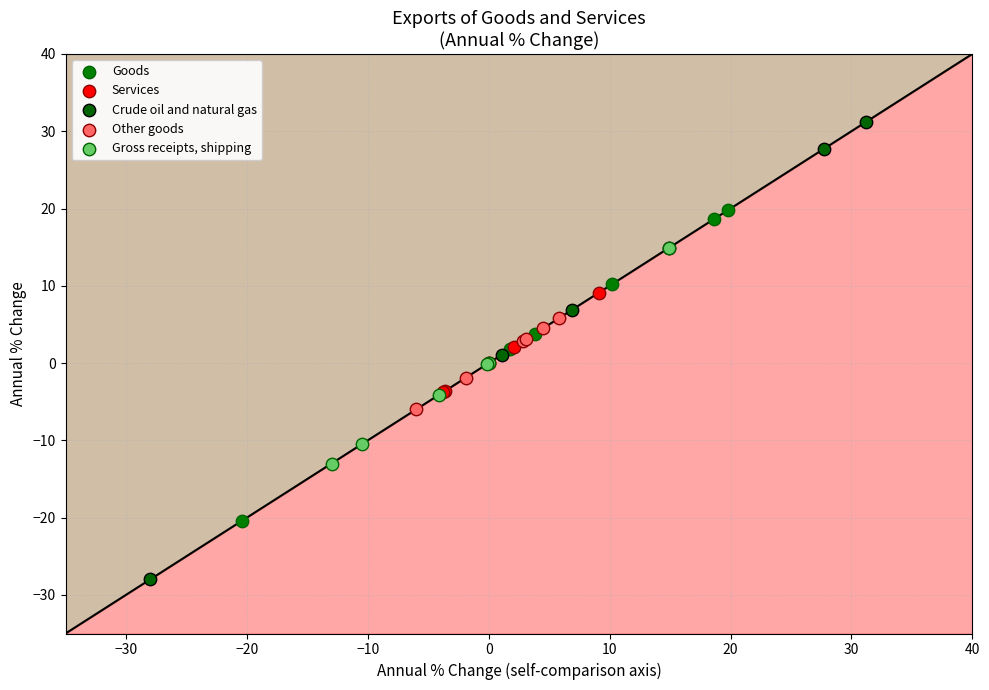

Which series contains the lowest Y value?

Crude oil and natural gas